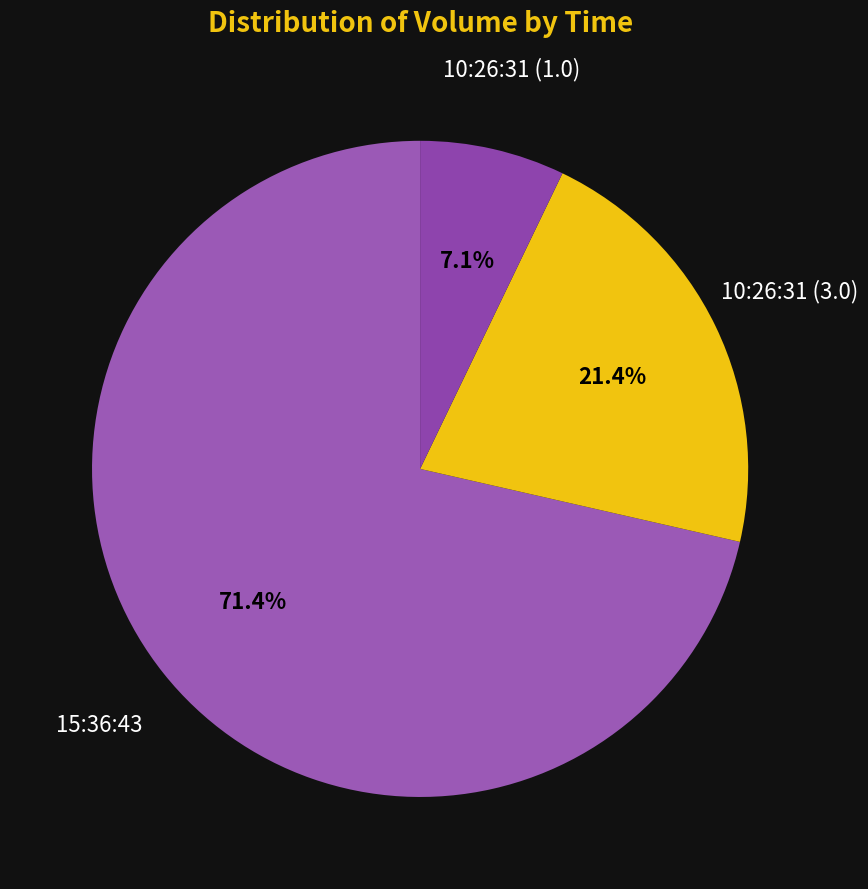

Combined, do 10:26:31 (3.0) and 15:36:43 account for over 50%?

Yes